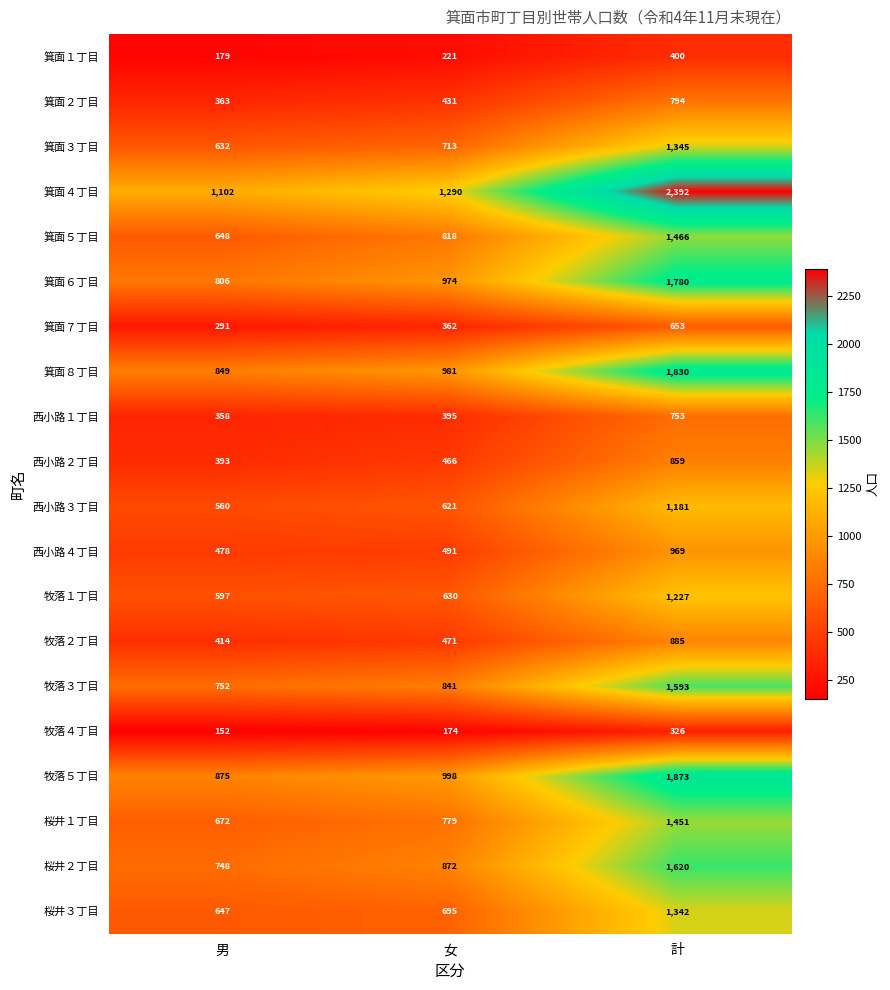

What is the difference between the 桜井１丁目 values at 男 and 女?

107